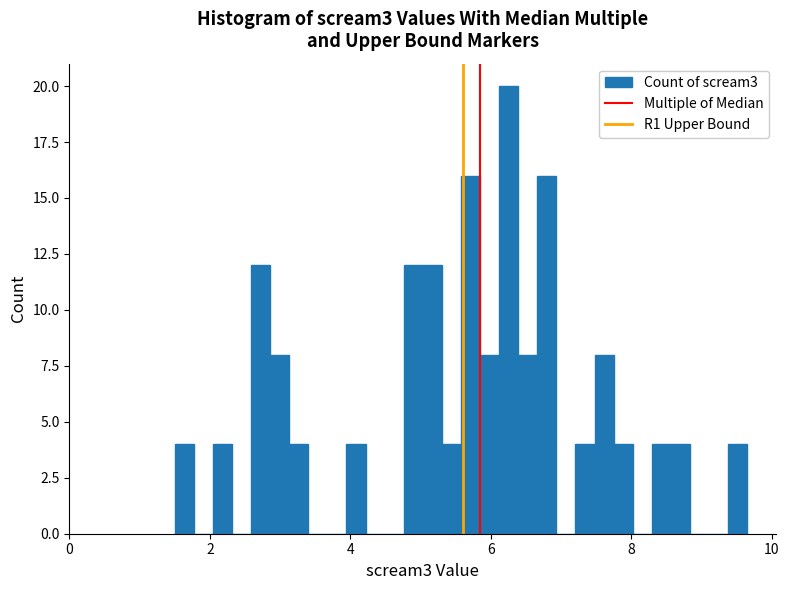

Around what value on the x-axis is the tallest bar? Give the approximate position of its centre, as read against the axis.

6.2